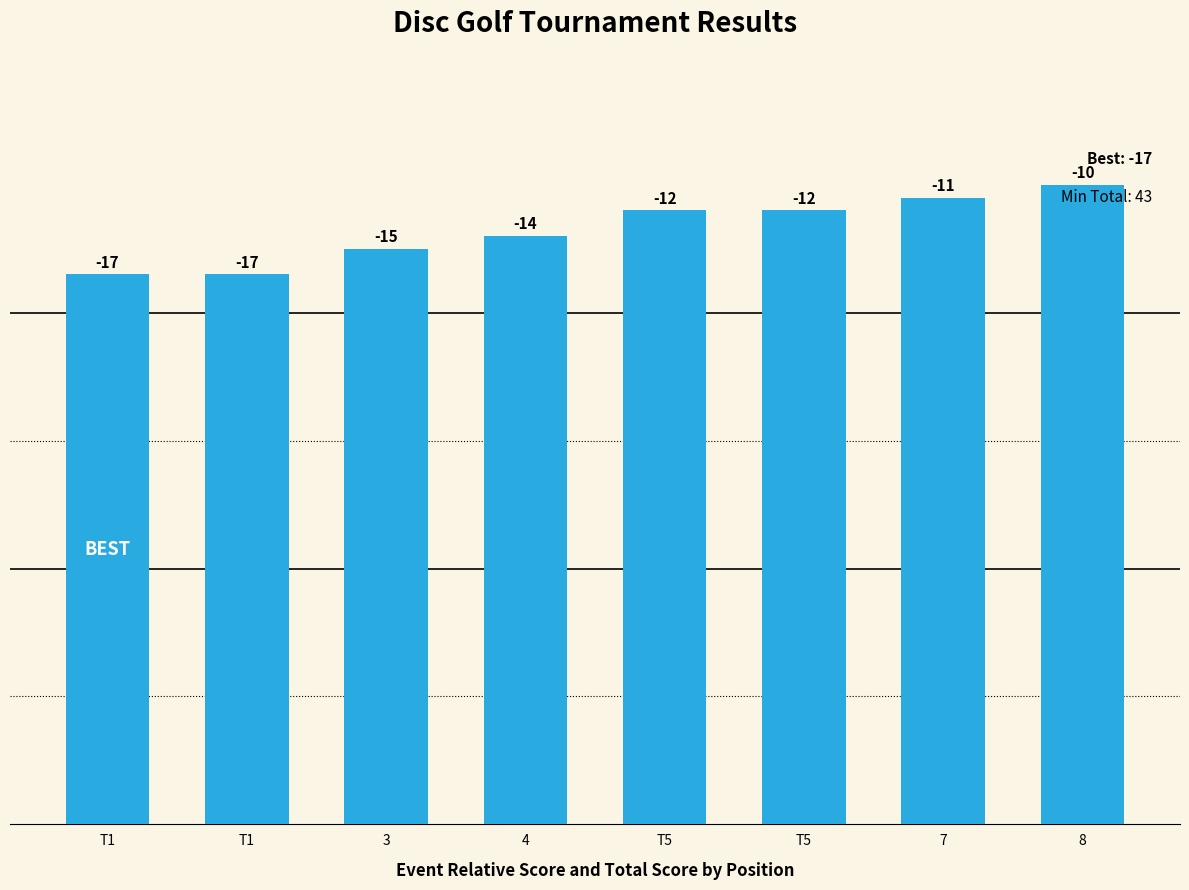

What is the label of the 2nd bar from the left?

T1